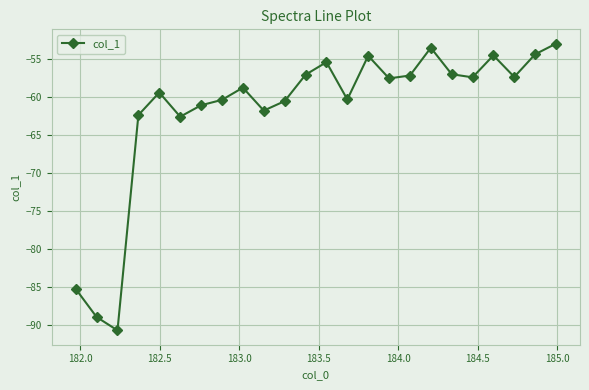

What is the difference between the maximum and minimum values?

37.7